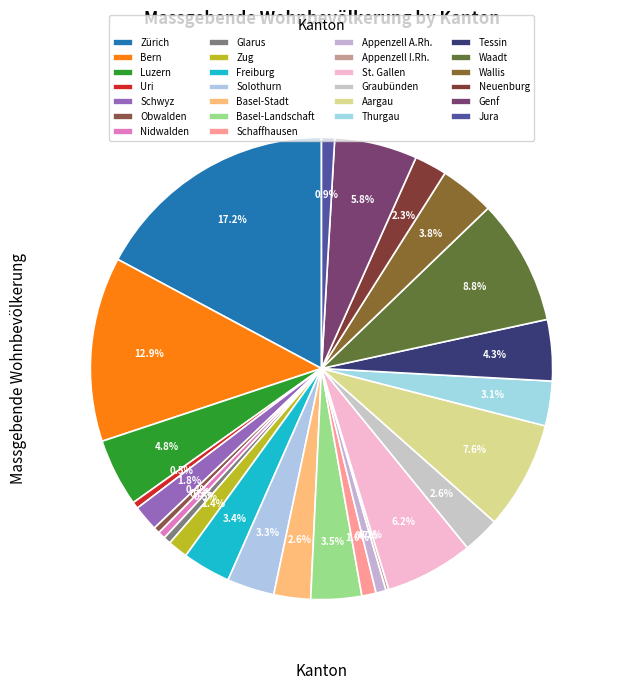

Rank the categories by value from highest to lowest.

Zürich, Bern, Waadt, Aargau, St. Gallen, Genf, Luzern, Tessin, Wallis, Basel-Landschaft, Freiburg, Solothurn, Thurgau, Graubünden, Basel-Stadt, Neuenburg, Schwyz, Zug, Schaffhausen, Jura, Appenzell A.Rh., Nidwalden, Glarus, Uri, Obwalden, Appenzell I.Rh.